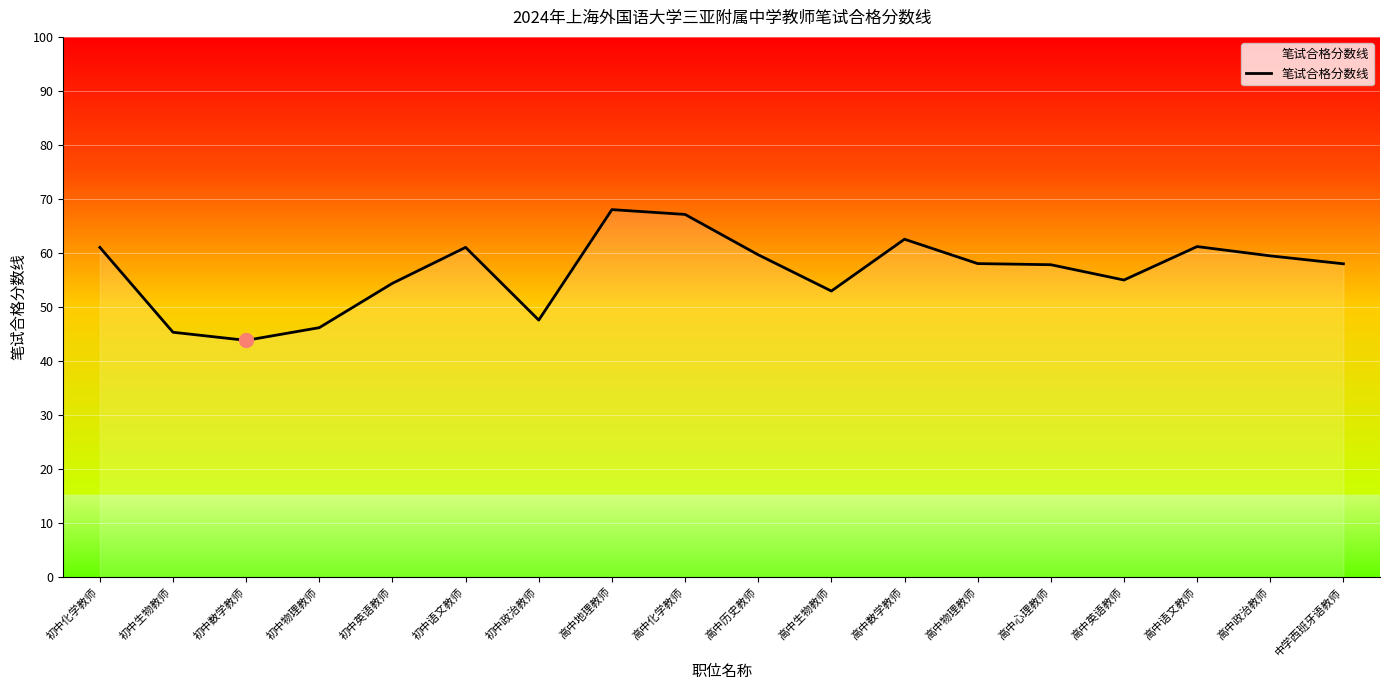

What position from the left is 初中物理教师?

4